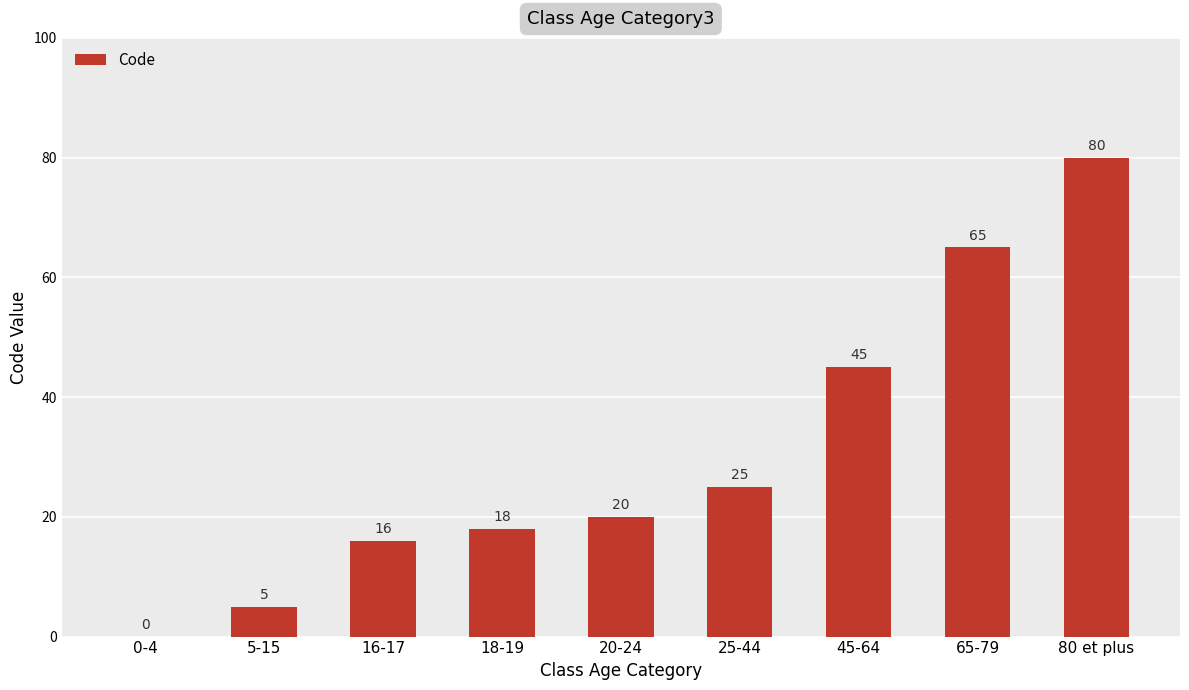

Is it true that the value at 20-24 is 11?

False